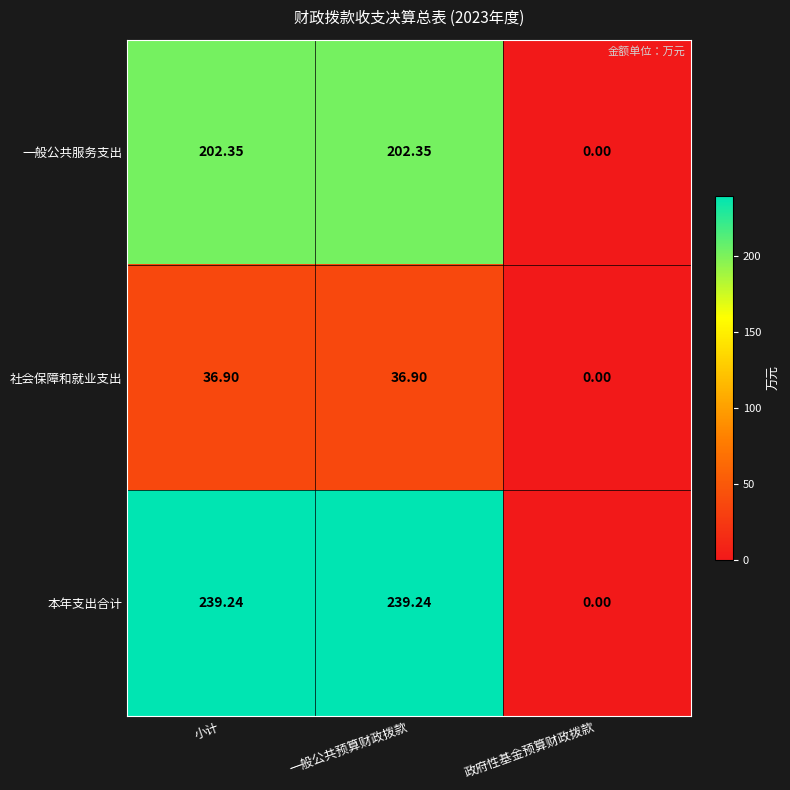

At which label does 社会保障和就业支出 reach its minimum?

政府性基金预算财政拨款